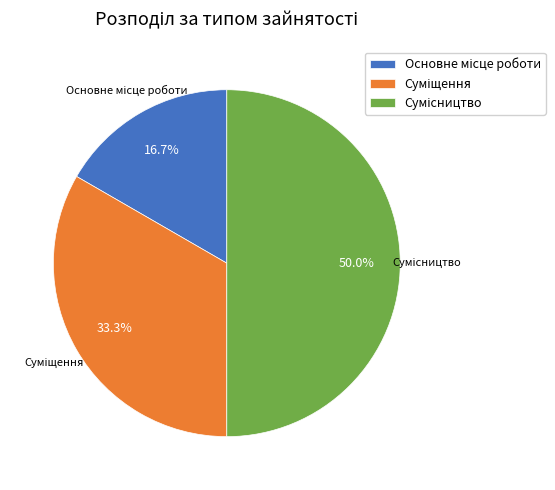

What is the smallest slice in the pie chart?

Основне місце роботи